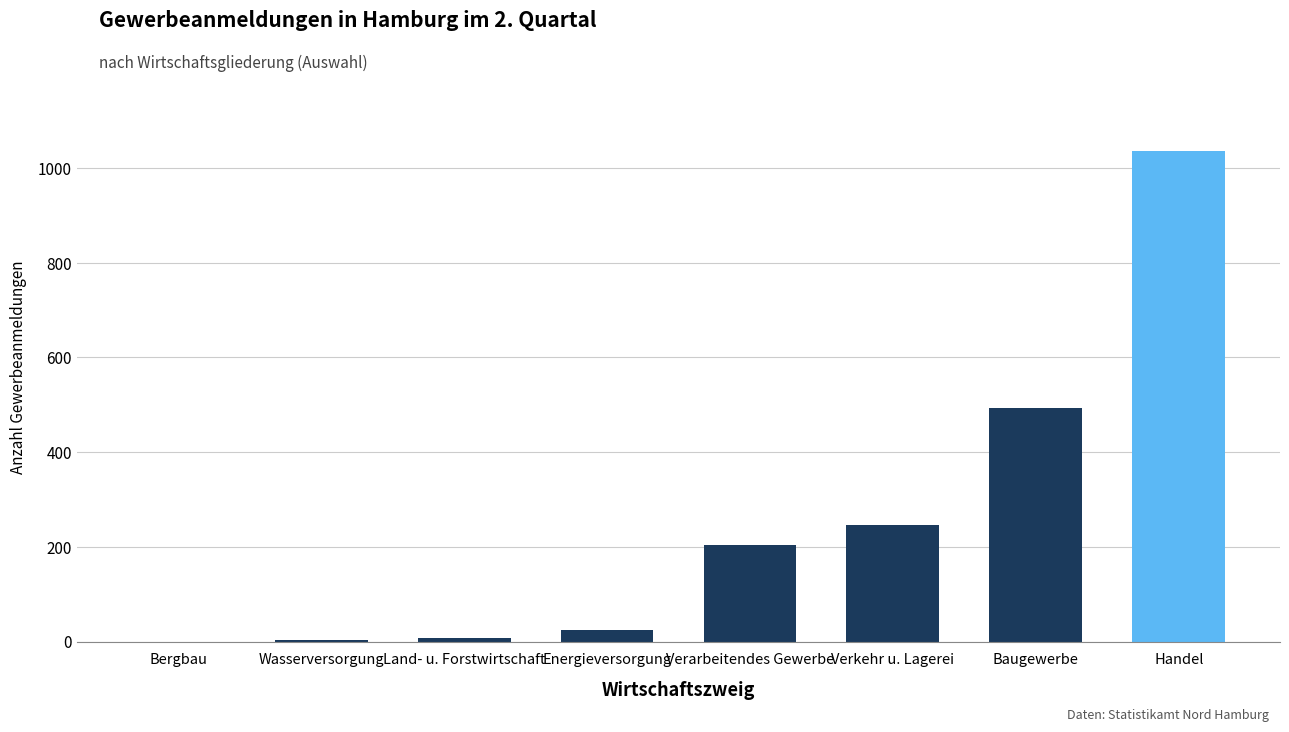

Which has a higher value, Baugewerbe or Energieversorgung?

Baugewerbe